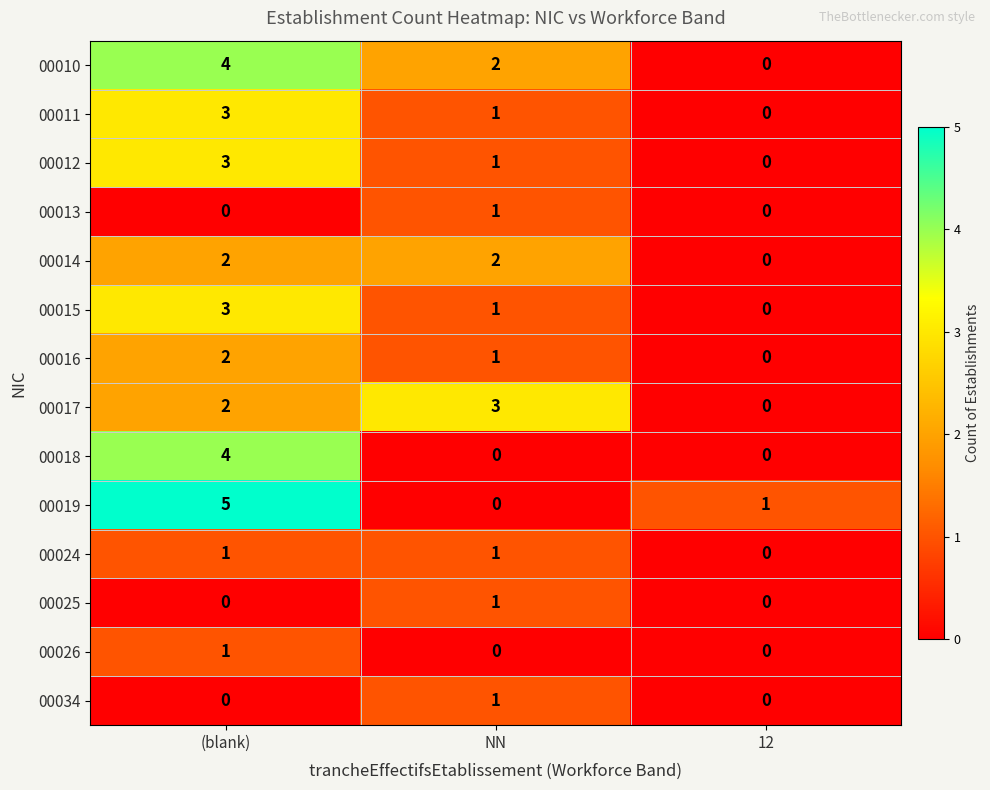

What is the difference between the maximum and minimum values in the 00012 series?

3